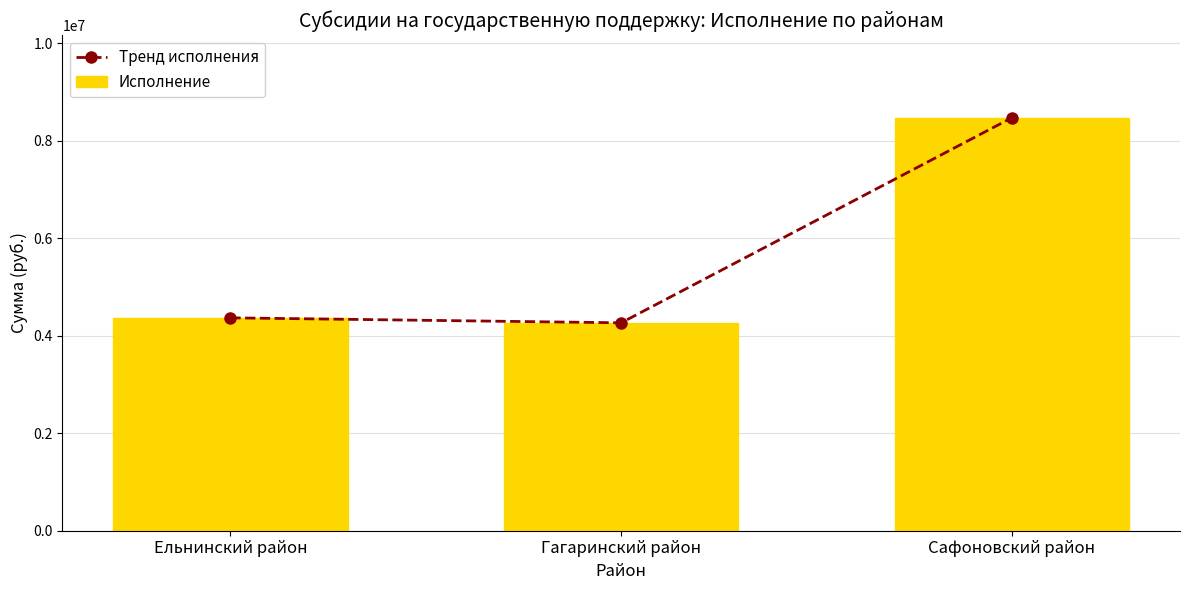

At which label does Исполнение reach its peak?

Сафоновский район